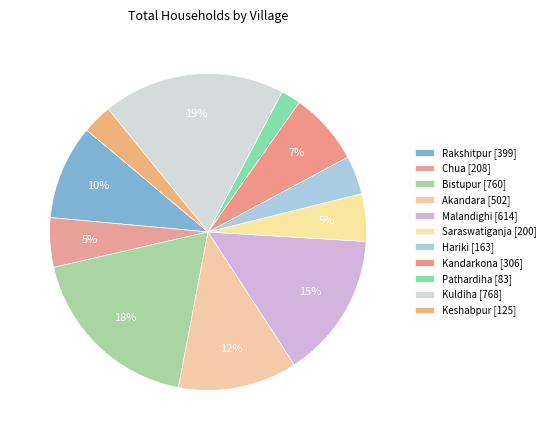

What is the ratio of the value at Kandarkona to the value at Saraswatiganja?

1.5